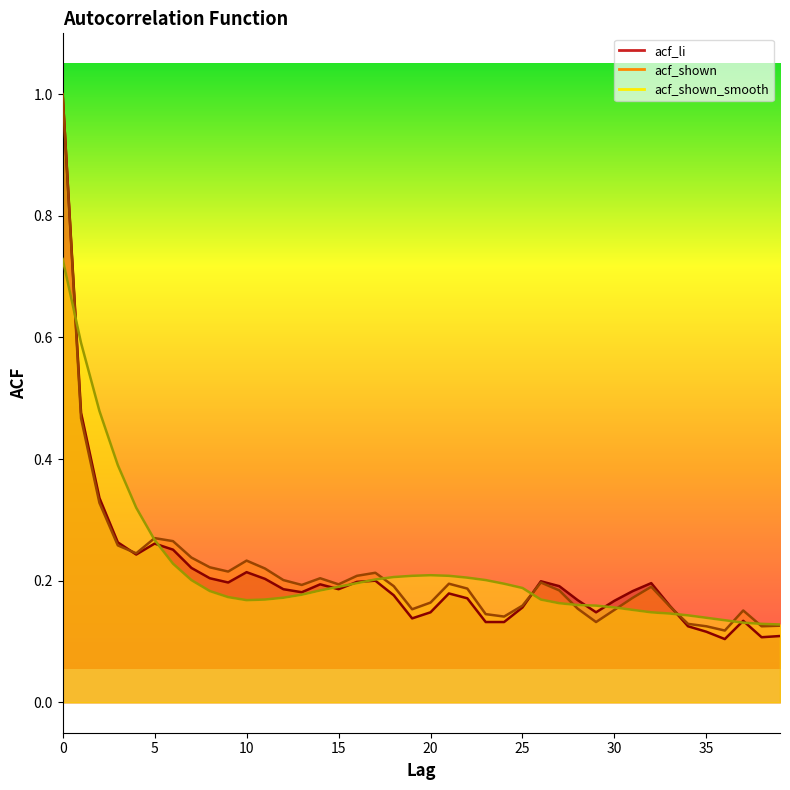

Reading left to right, extract all data points from this chart.

acf_li: 0=1.0	1=0.5	2=0.3	3=0.3	4=0.2	5=0.3	6=0.3	7=0.2	8=0.2	9=0.2	10=0.2	11=0.2	12=0.2	13=0.2	14=0.2	15=0.2	16=0.2	17=0.2	18=0.2	19=0.1	20=0.1	21=0.2	22=0.2	23=0.1	24=0.1	25=0.2	26=0.2	27=0.2	28=0.2	29=0.1	30=0.2	31=0.2	32=0.2	33=0.2	34=0.1	35=0.1	36=0.1	37=0.1	38=0.1	39=0.1
acf_shown: 0=1.0	1=0.5	2=0.3	3=0.3	4=0.2	5=0.3	6=0.3	7=0.2	8=0.2	9=0.2	10=0.2	11=0.2	12=0.2	13=0.2	14=0.2	15=0.2	16=0.2	17=0.2	18=0.2	19=0.2	20=0.2	21=0.2	22=0.2	23=0.1	24=0.1	25=0.2	26=0.2	27=0.2	28=0.2	29=0.1	30=0.2	31=0.2	32=0.2	33=0.2	34=0.1	35=0.1	36=0.1	37=0.2	38=0.1	39=0.1
acf_shown_smooth: 0=0.7	1=0.6	2=0.5	3=0.4	4=0.3	5=0.3	6=0.2	7=0.2	8=0.2	9=0.2	10=0.2	11=0.2	12=0.2	13=0.2	14=0.2	15=0.2	16=0.2	17=0.2	18=0.2	19=0.2	20=0.2	21=0.2	22=0.2	23=0.2	24=0.2	25=0.2	26=0.2	27=0.2	28=0.2	29=0.2	30=0.2	31=0.2	32=0.1	33=0.1	34=0.1	35=0.1	36=0.1	37=0.1	38=0.1	39=0.1